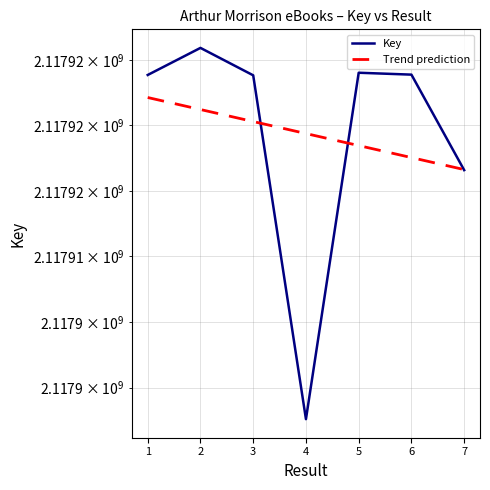

True or false: Trend prediction has more than 0 interior local peaks.

False